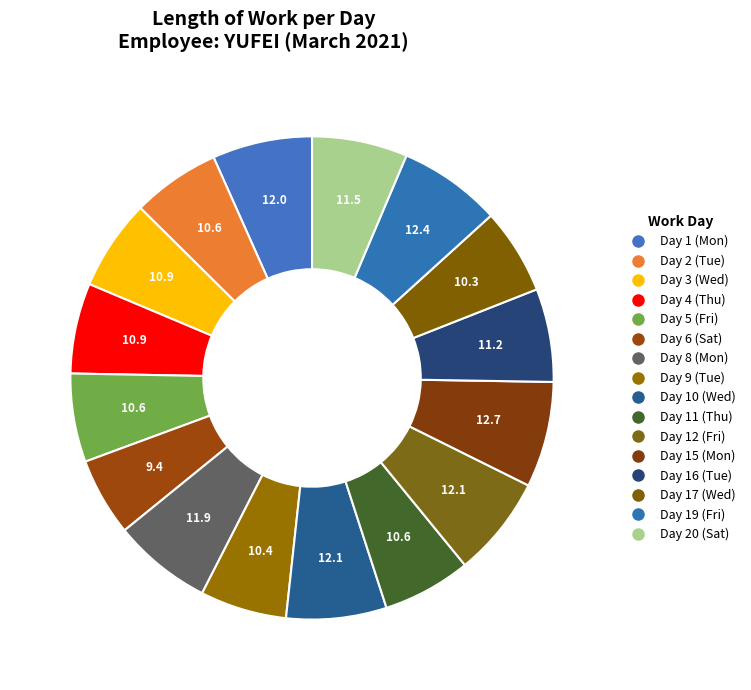

True or false: Day 16 (Tue) accounts for 6% of the total.

True